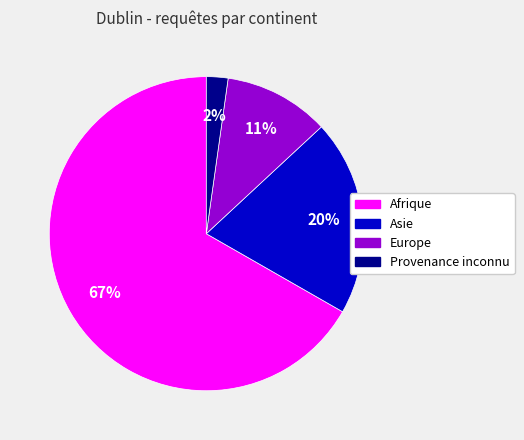

Count the number of slices in the pie.

4